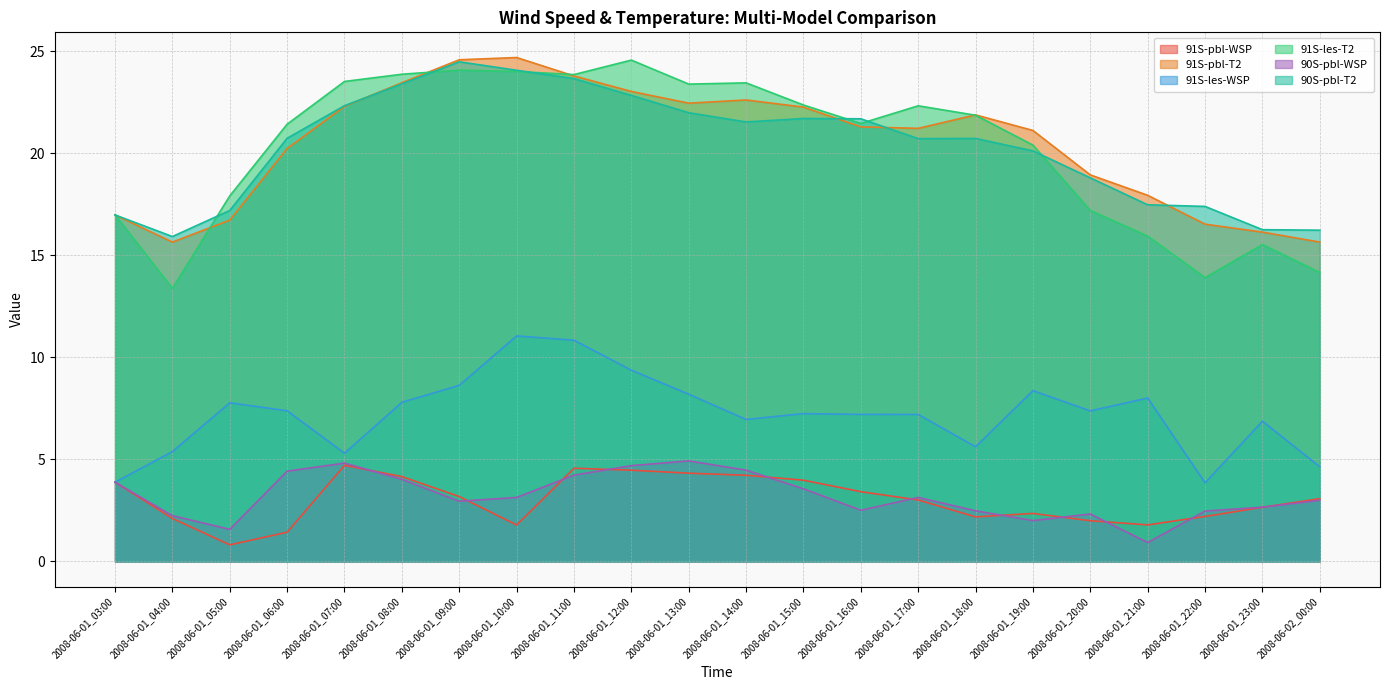

Which category has the lowest value across all series?

2008-06-01_05:00